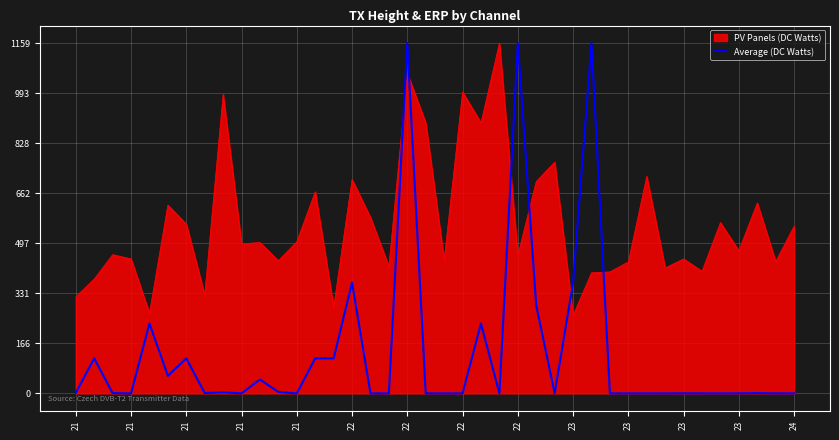

Which series has the largest range (max minus min)?

Average (DC Watts)